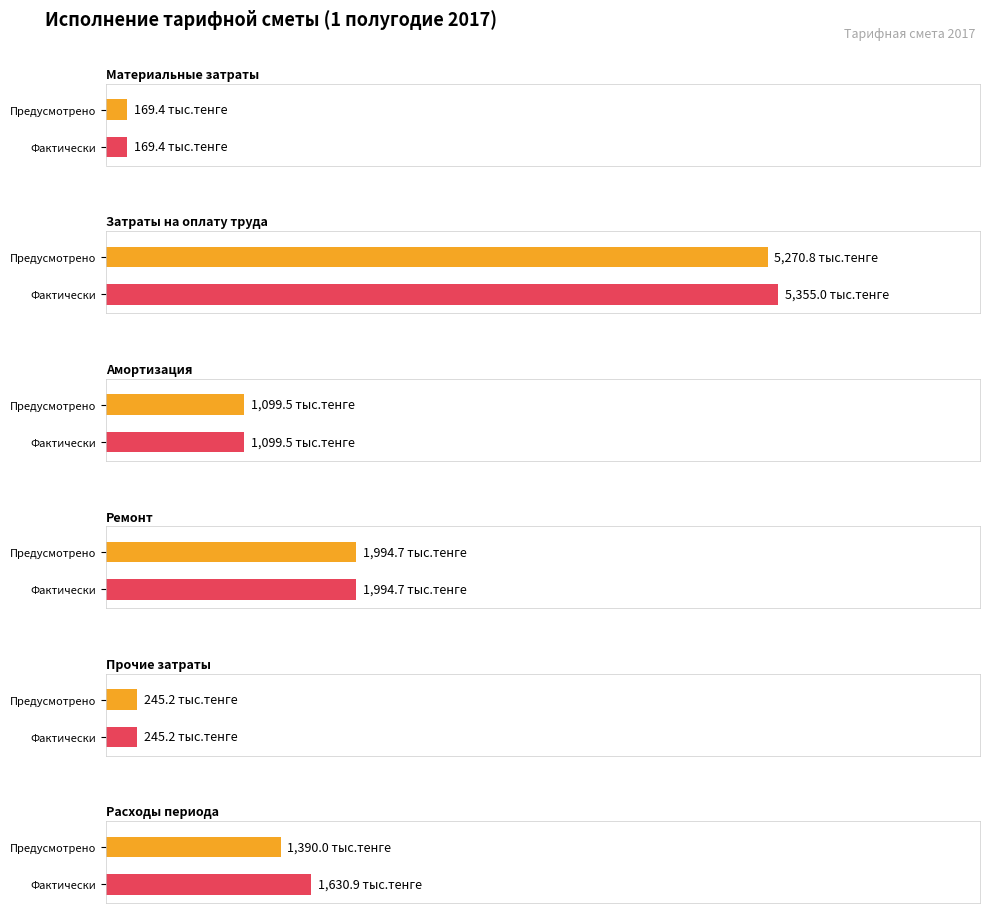

How many data points does each series have?

6